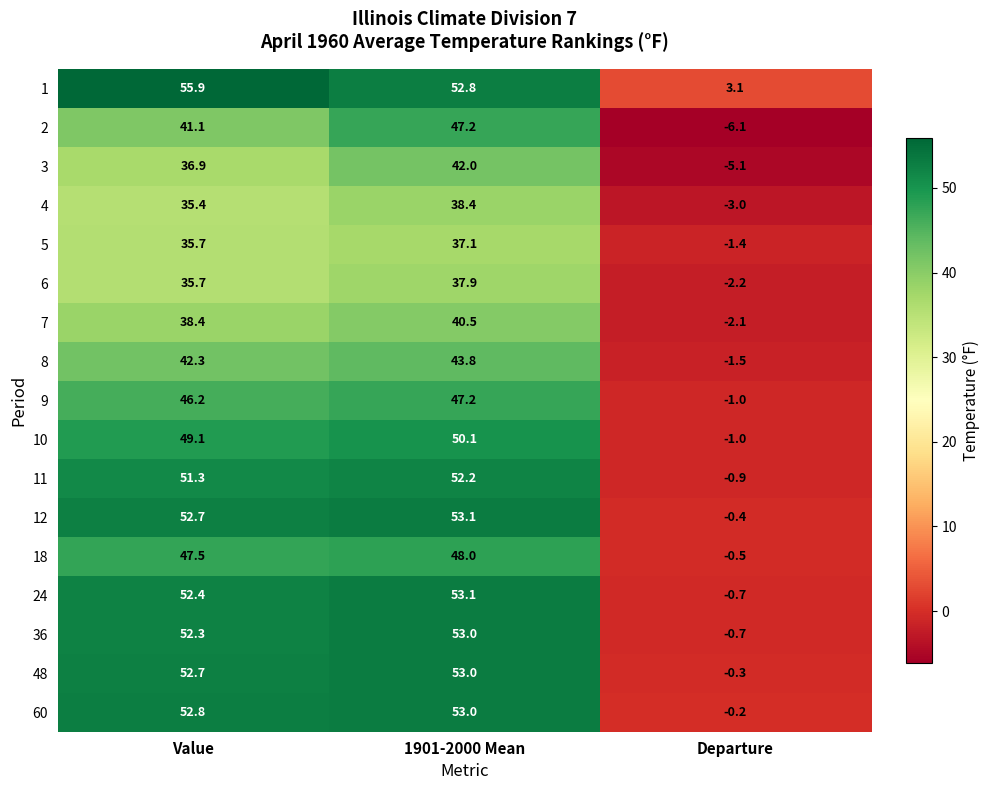

Which series changed the most between 1901-2000 Mean and Departure?

24